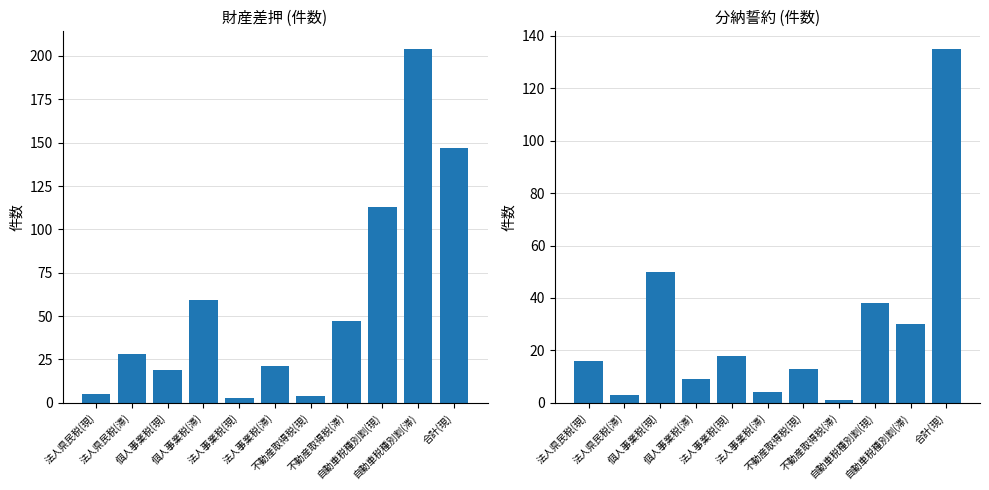

What is the value of the 分納誓約(件数) bar at the 2nd from the left?

3